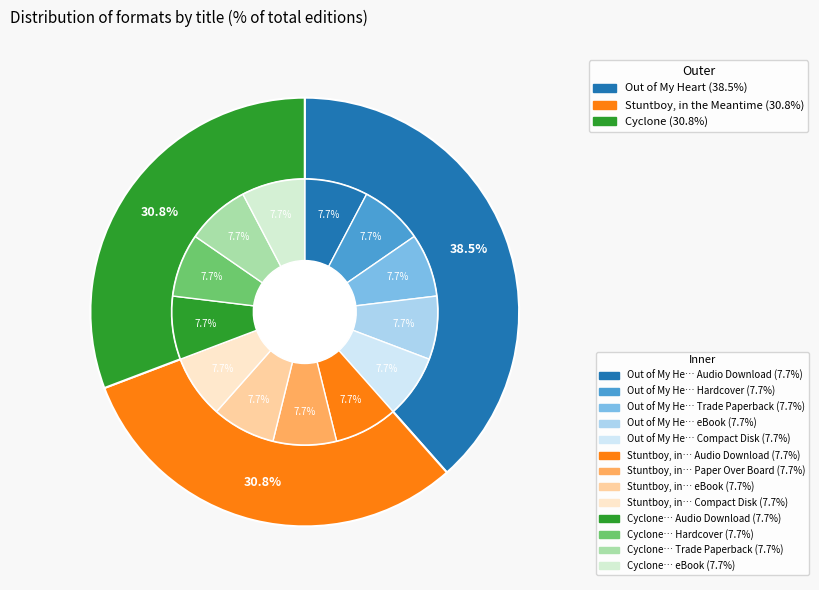

Is the sum of Cyclone and Stuntboy, in the Meantime greater than half?

Yes